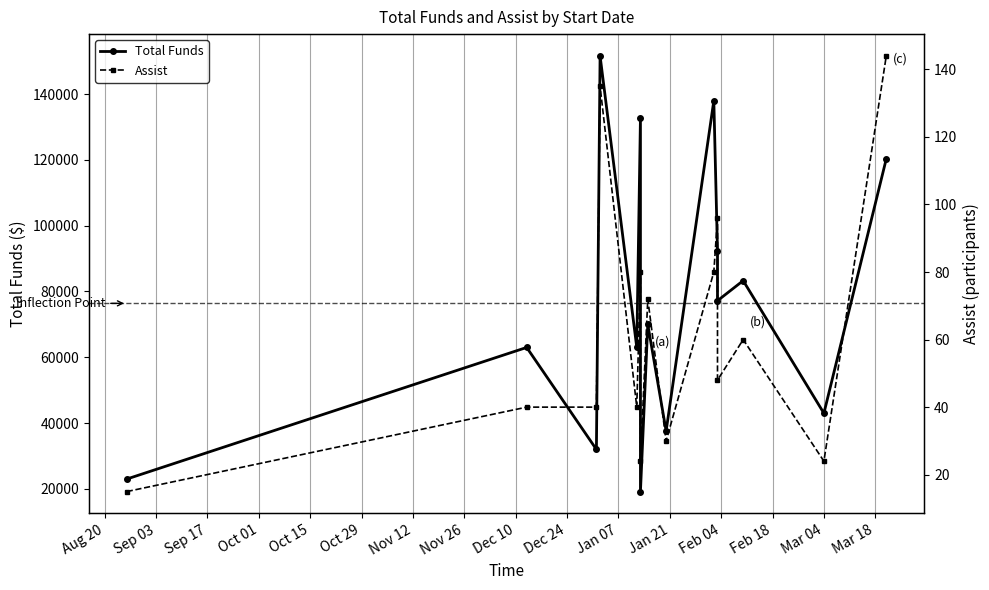

What position from the left is Oct 29?

6